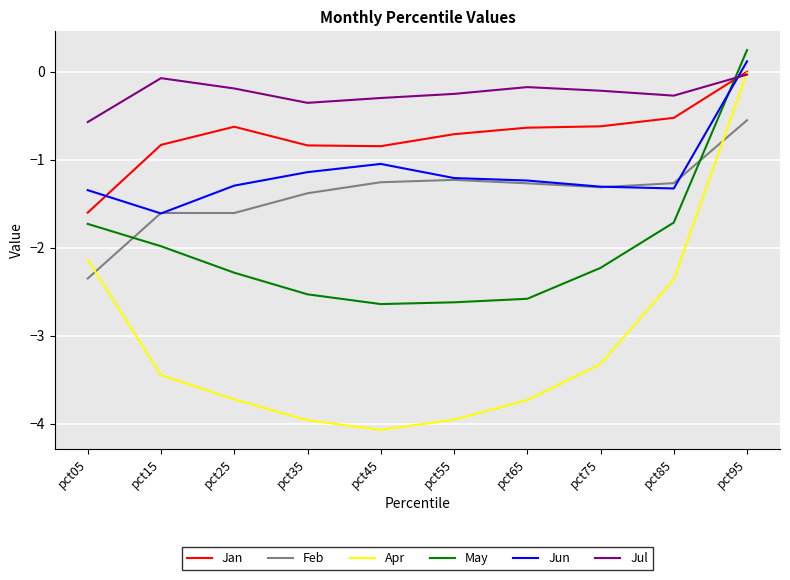

True or false: Apr and Jun intersect in this chart.

False